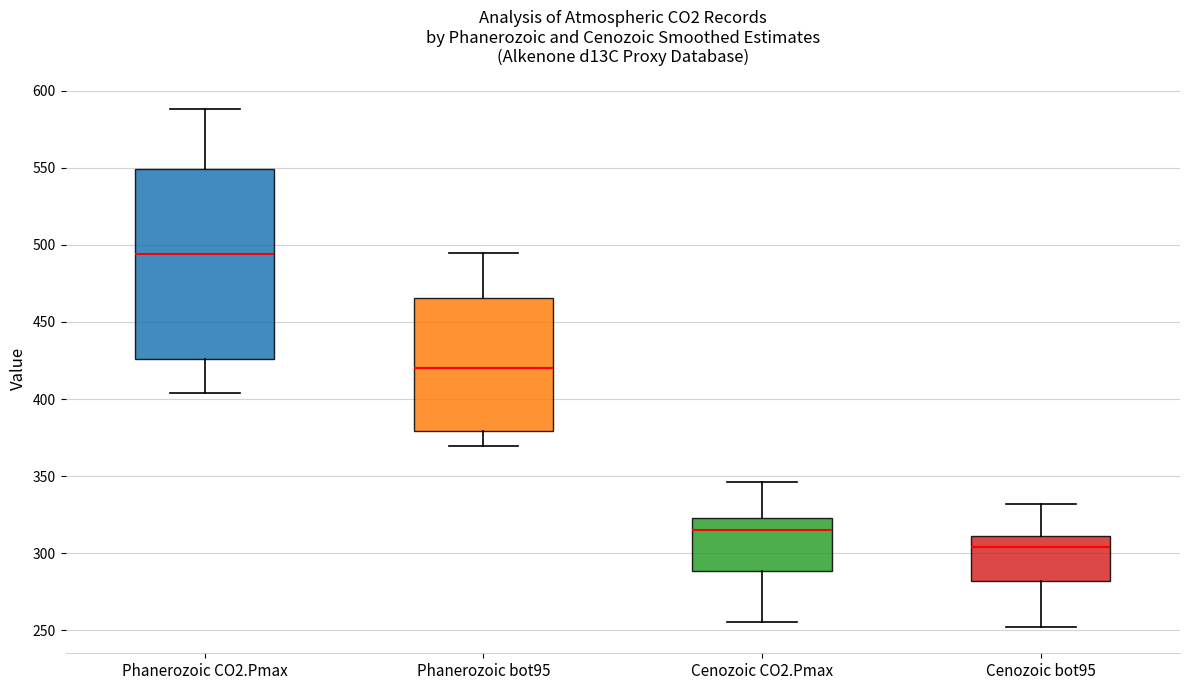

Reading left to right, read every box against the y-axis: the position of its median line, the range the box covers, and the ends of its whiskers. The values are not printed on the chart, so give them approximately, as read against the axis.

Phanerozoic CO2.Pmax: median 495, box 425 to 550, whiskers 405 to 590
Phanerozoic bot95: median 420, box 380 to 465, whiskers 370 to 495
Cenozoic CO2.Pmax: median 315, box 290 to 325, whiskers 255 to 345
Cenozoic bot95: median 305, box 280 to 310, whiskers 250 to 330